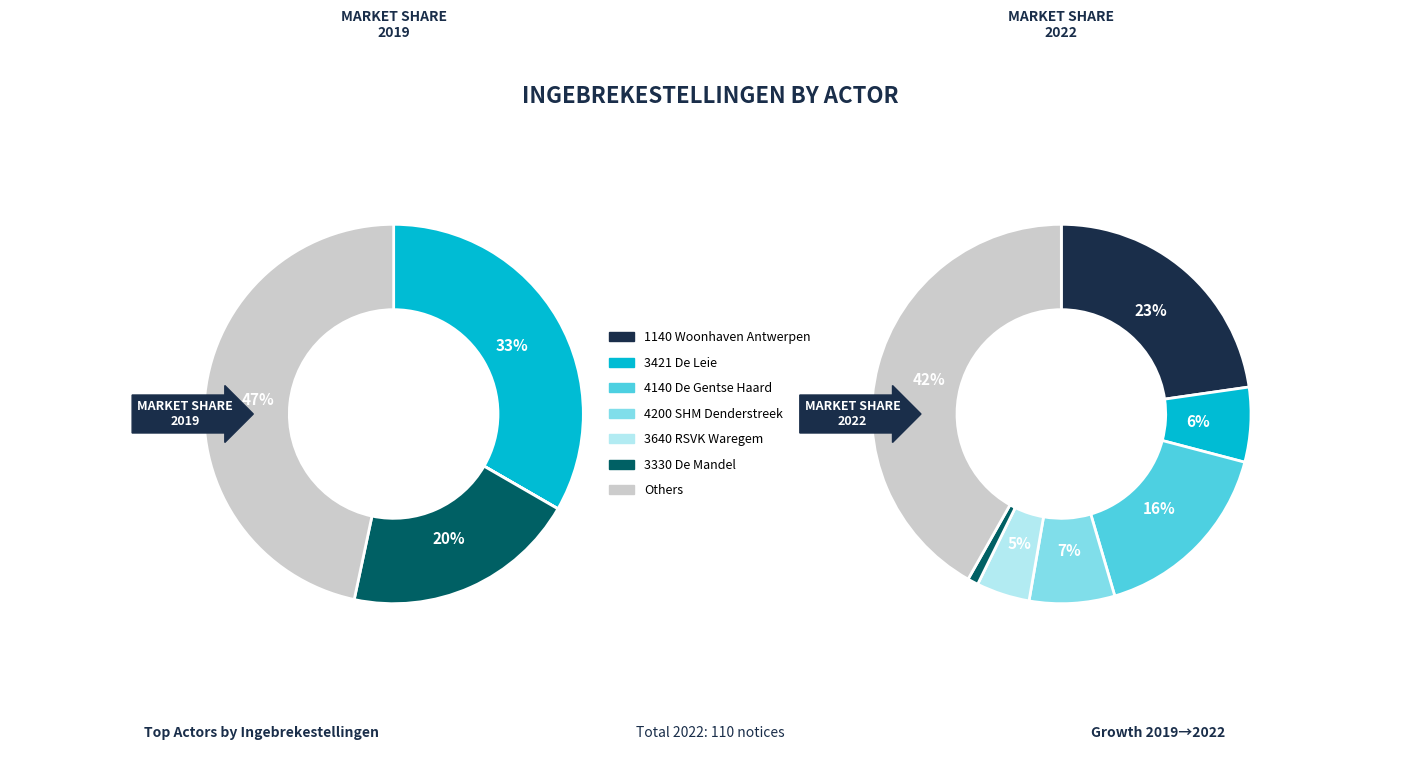

To the nearest percent, what is the average slice percentage?

14%